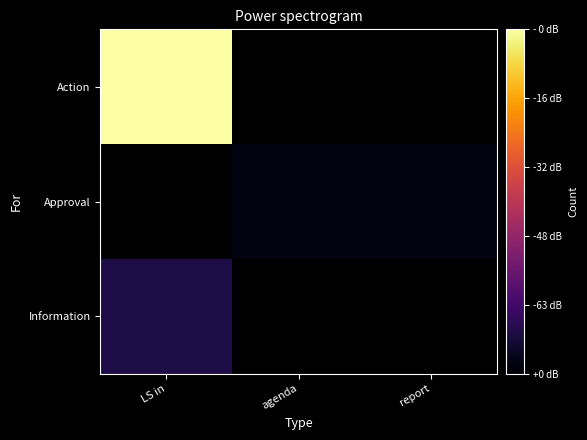

Is the value of Approval at LS in greater than the value of Information at LS in?

No